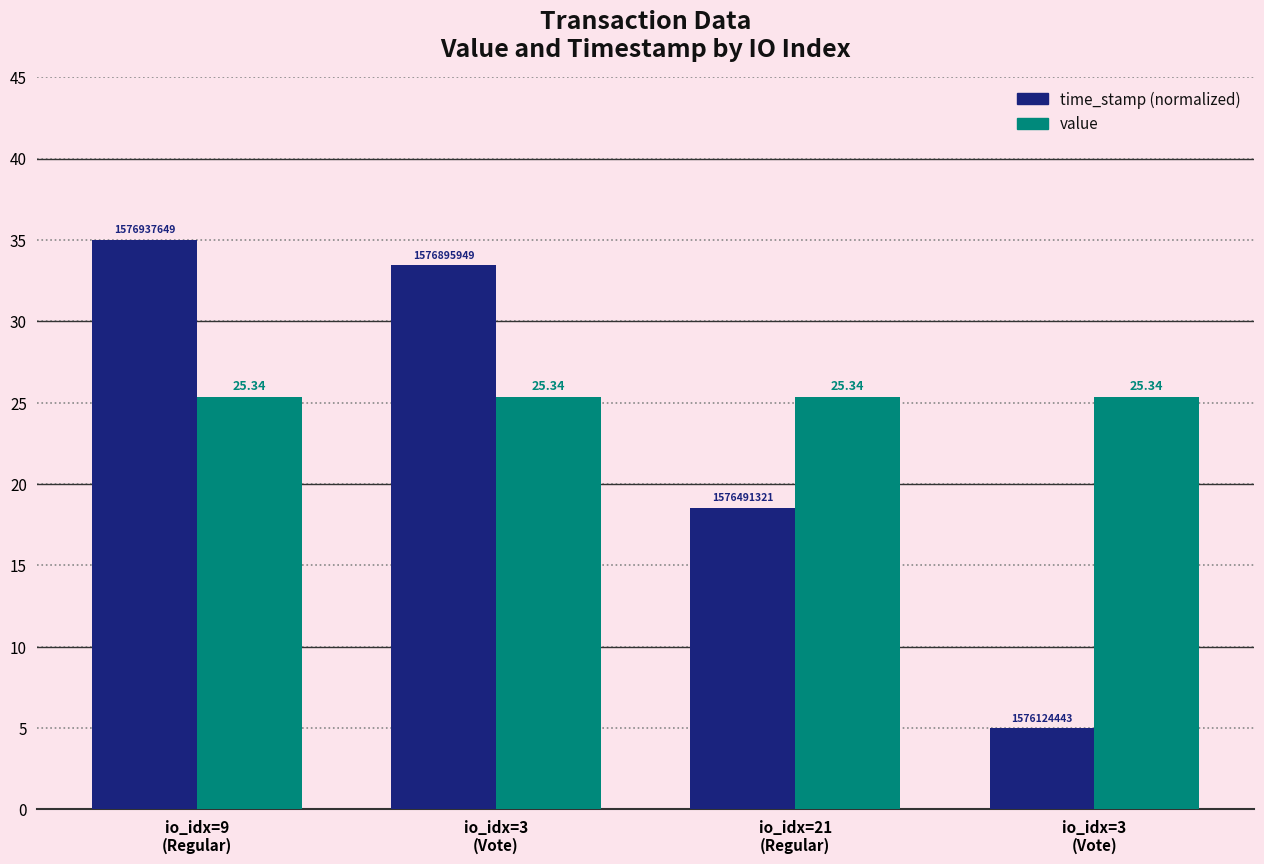

How many categories are shown in the chart?

4